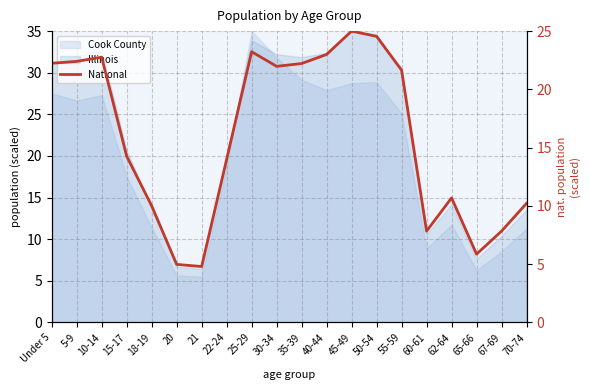

What is the label of the 14th point from the right?

21